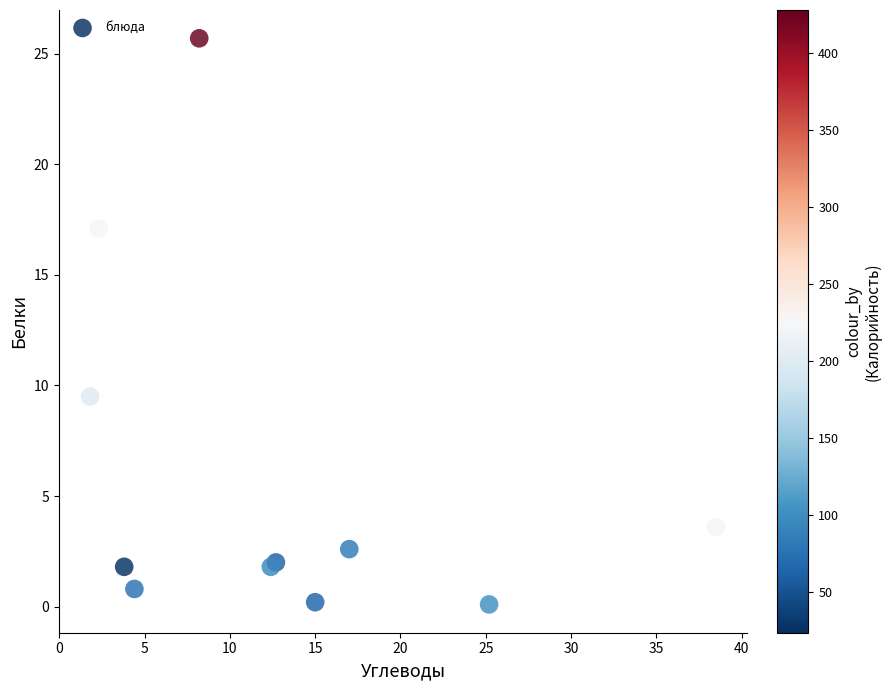

What Y value in the scatter plot is closest to 12?

9.5